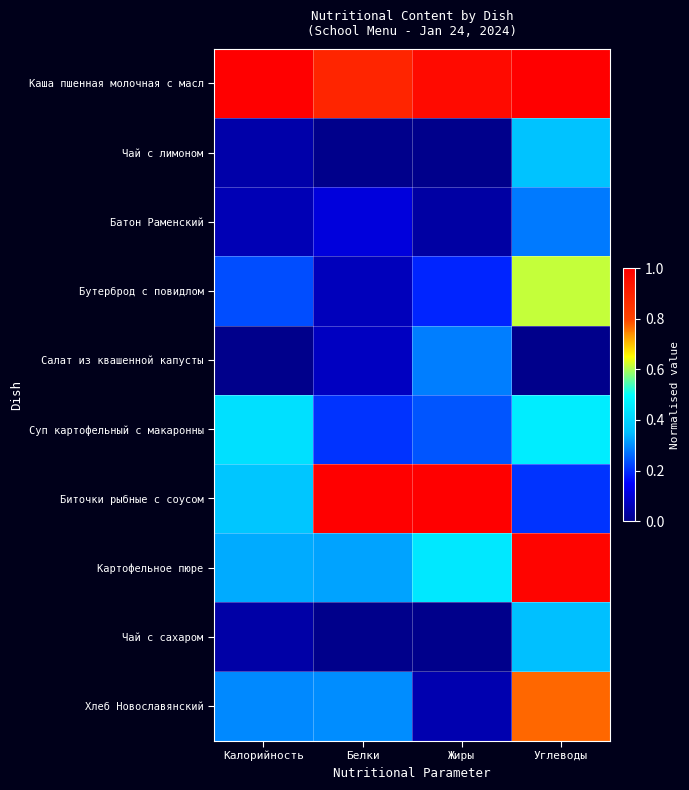

Reading left to right, extract all data points from this chart.

Каша пшенная молочная с масл: Калорийность=1.0	Белки=0.9	Жиры=1.0	Углеводы=1.0
Чай с лимоном: Калорийность=0.0	Белки=0.0	Жиры=0.0	Углеводы=0.4
Батон Раменский: Калорийность=0.1	Белки=0.1	Жиры=0.0	Углеводы=0.3
Бутерброд с повидлом: Калорийность=0.2	Белки=0.1	Жиры=0.2	Углеводы=0.6
Салат из квашенной капусты: Калорийность=0.0	Белки=0.1	Жиры=0.3	Углеводы=0.0
Суп картофельный с макаронны: Калорийность=0.4	Белки=0.2	Жиры=0.2	Углеводы=0.5
Биточки рыбные с соусом: Калорийность=0.4	Белки=1.0	Жиры=1.0	Углеводы=0.2
Картофельное пюре: Калорийность=0.3	Белки=0.3	Жиры=0.4	Углеводы=1.0
Чай с сахаром: Калорийность=0.0	Белки=0.0	Жиры=0.0	Углеводы=0.4
Хлеб Новославянский: Калорийность=0.3	Белки=0.3	Жиры=0.0	Углеводы=0.8